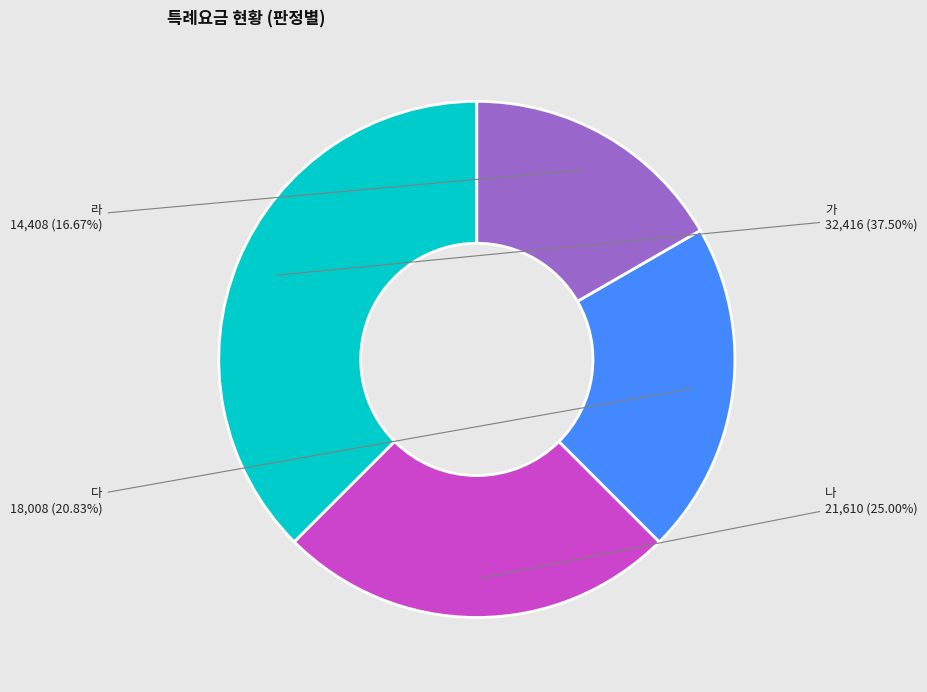

Is there a majority slice in this chart?

No